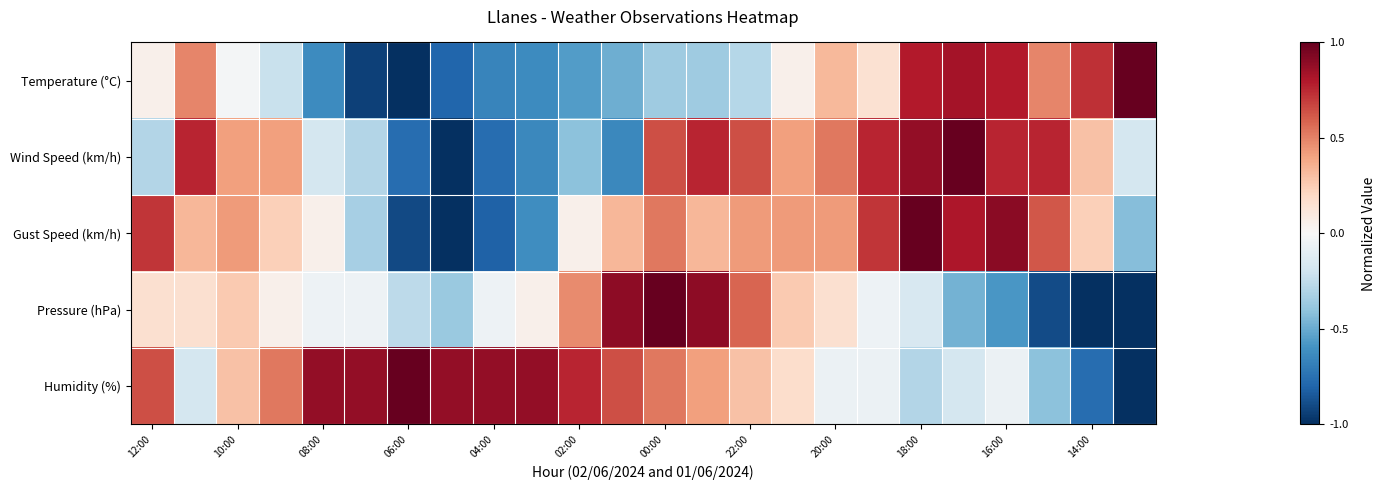

Reading left to right, list all the values displayed in this chart.

Temperature (°C): 0.1	0.5	-0.0	-0.2	-0.6	-0.9	-1.0	-0.8	-0.7	-0.6	-0.6	-0.5	-0.4	-0.4	-0.3	0.1	0.3	0.2	0.8	0.8	0.8	0.5	0.7	1.0
Wind Speed (km/h): -0.3	0.8	0.4	0.4	-0.2	-0.3	-0.8	-1.0	-0.8	-0.6	-0.4	-0.6	0.6	0.8	0.6	0.4	0.5	0.8	0.9	1.0	0.8	0.8	0.3	-0.2
Gust Speed (km/h): 0.7	0.3	0.4	0.2	0.0	-0.3	-0.9	-1.0	-0.8	-0.6	0.0	0.3	0.5	0.3	0.4	0.4	0.4	0.7	1.0	0.8	0.9	0.6	0.2	-0.4
Pressure (hPa): 0.2	0.2	0.3	0.1	-0.1	-0.1	-0.3	-0.4	-0.1	0.1	0.5	0.9	1.0	0.9	0.6	0.3	0.2	-0.1	-0.2	-0.5	-0.6	-0.9	-1.0	-1.0
Humidity (%): 0.6	-0.2	0.3	0.5	0.9	0.9	1.0	0.9	0.9	0.9	0.8	0.6	0.5	0.4	0.3	0.2	-0.1	-0.1	-0.3	-0.2	-0.1	-0.4	-0.8	-1.0